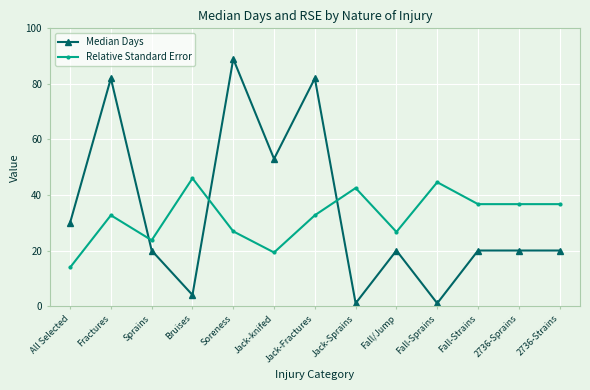

What is the total value across all series at Jack-Sprains?

43.5